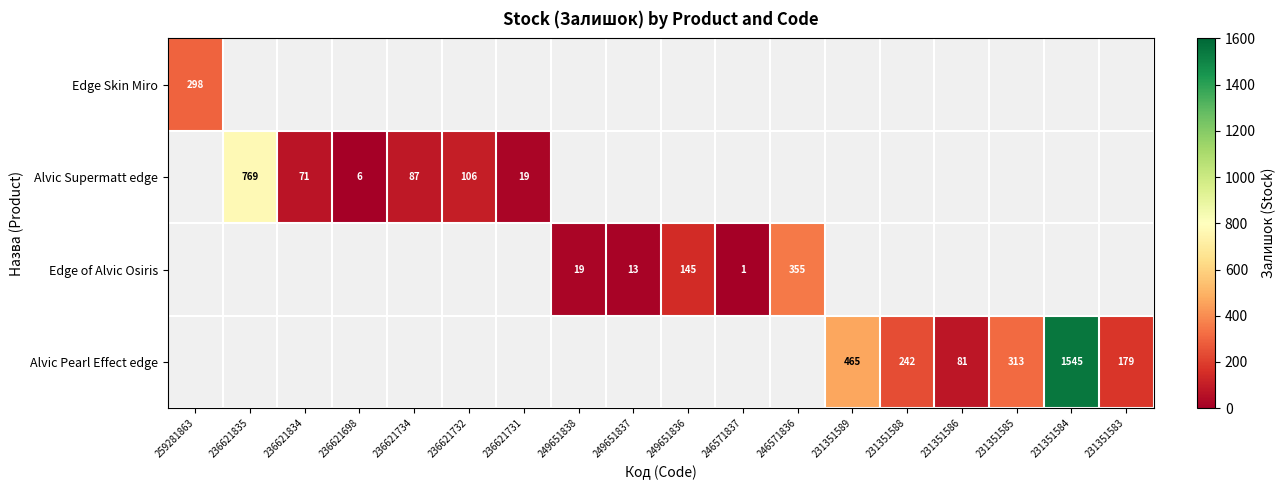

The Alvic Supermatt edge series shows 106 at 236621732. True or false?

True